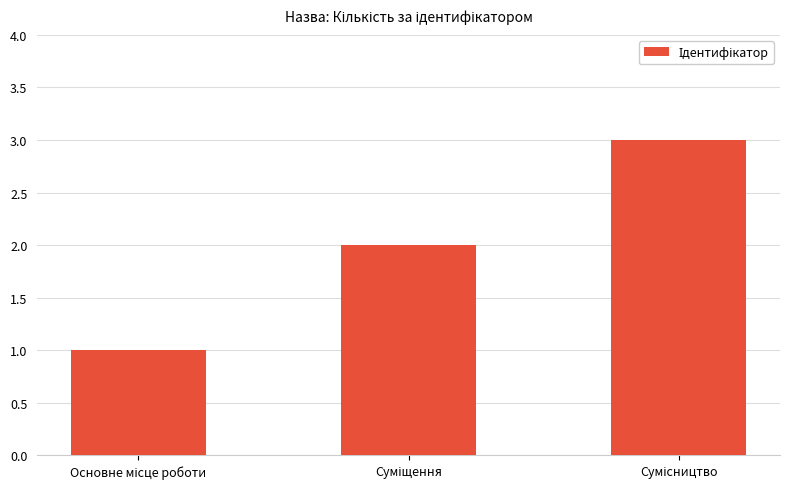

Does the chart contain any negative values?

No